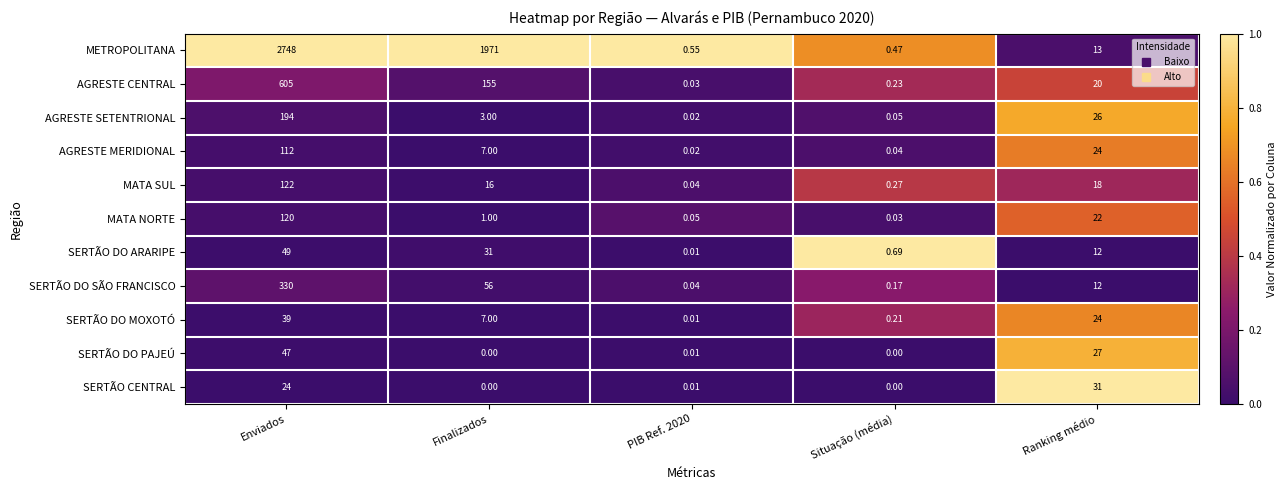

Which series has the widest spread of values?

METROPOLITANA